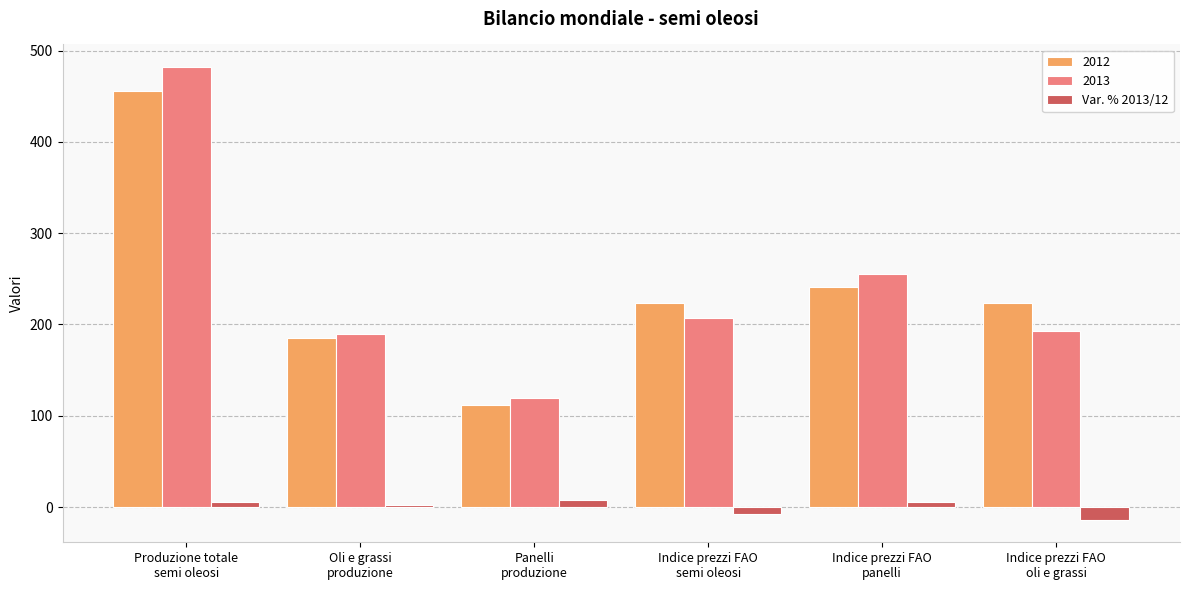

What is the minimum value shown in the chart?

-13.8